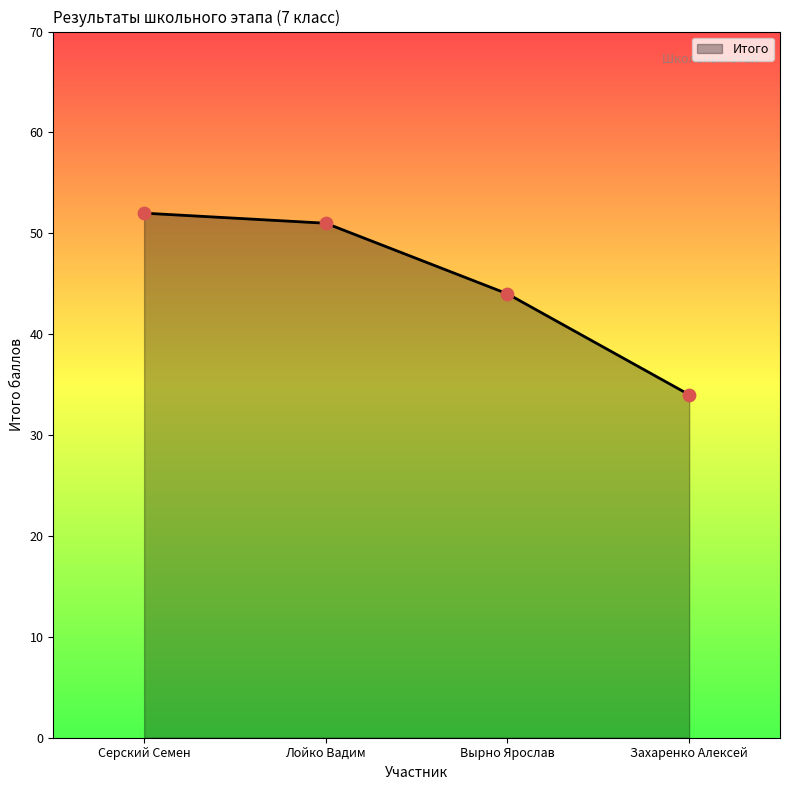

What is the change in value from Лойко Вадим to Вырно Ярослав?

-7